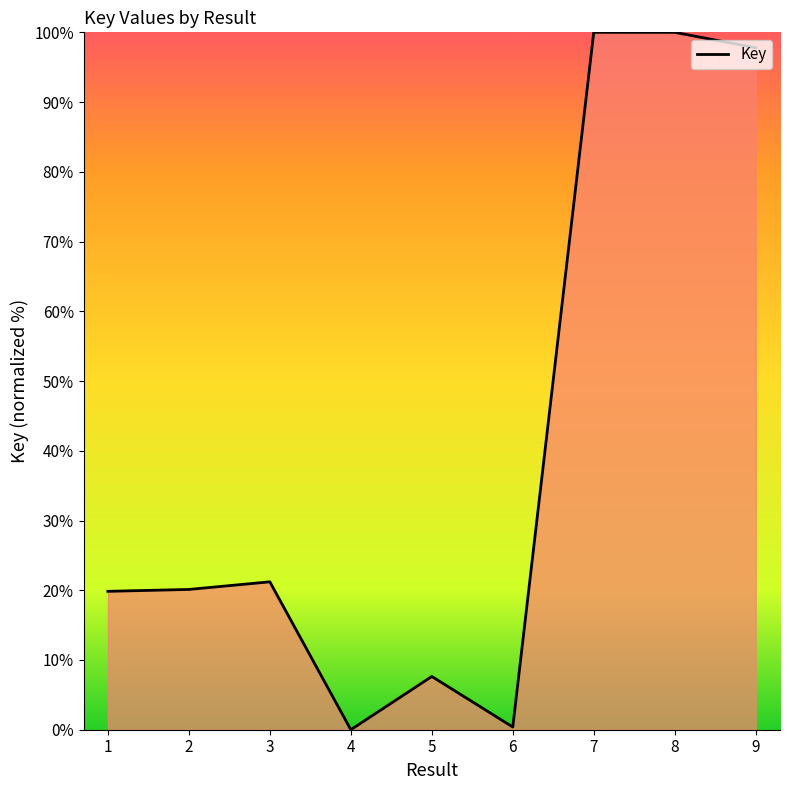

The chart shows a value of 11.1 at 2. True or false?

False